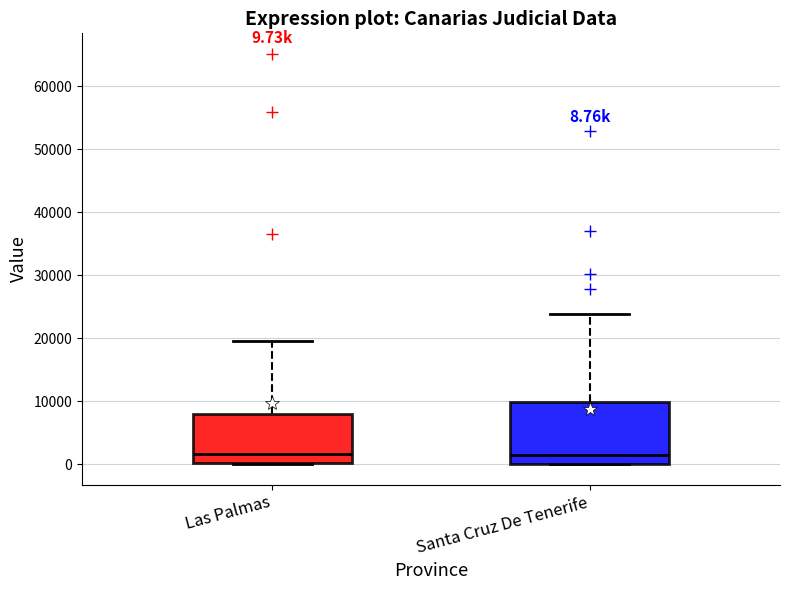

Which box is the tallest, from its lower edge to its upper edge?

Santa Cruz De Tenerife